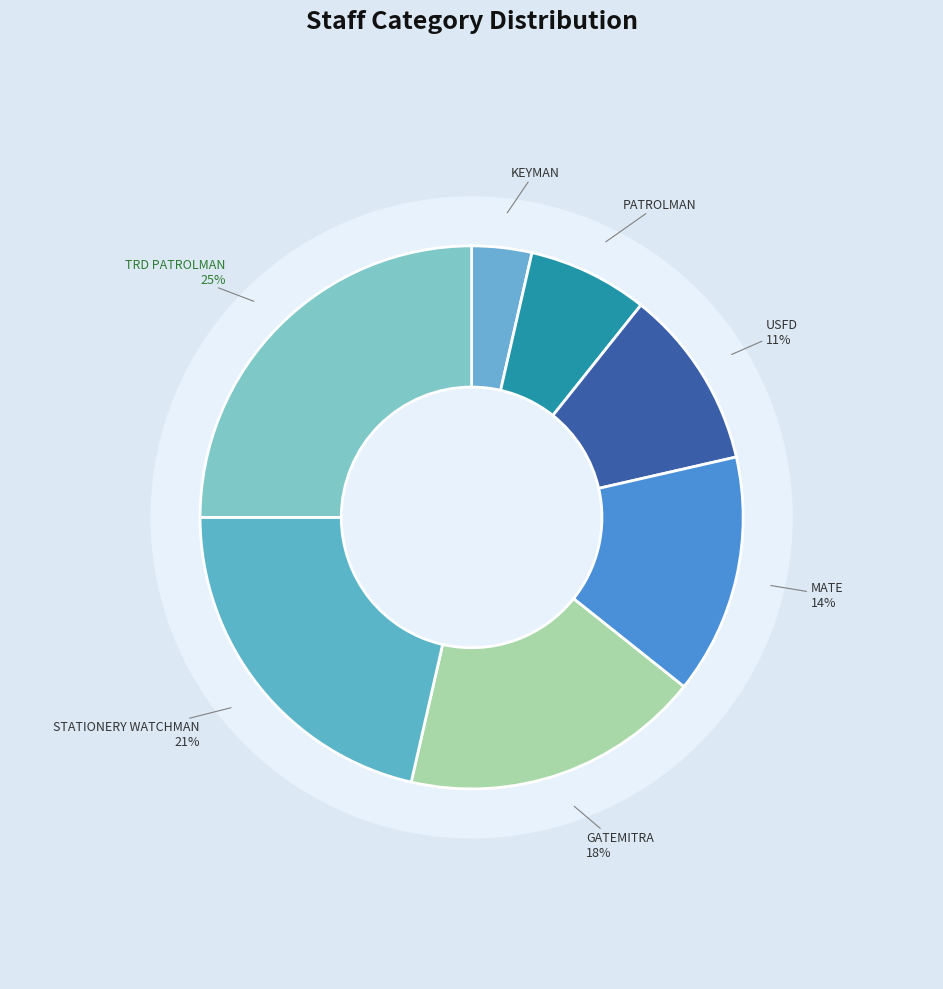

What is the total percentage of MATE and KEYMAN?

17.9%